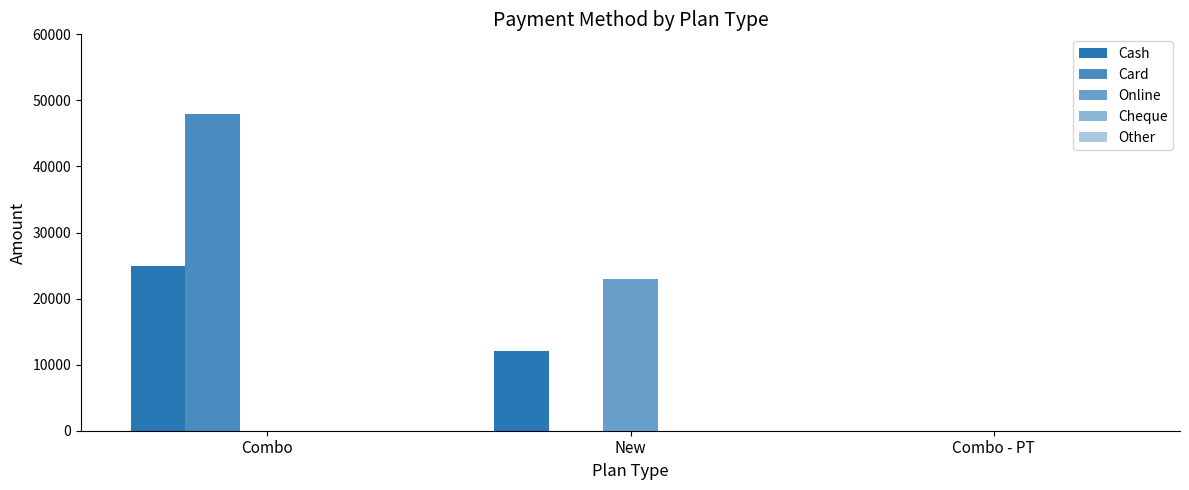

Rank the series at Combo from highest to lowest value.

Card, Cash, Online, Cheque, Other